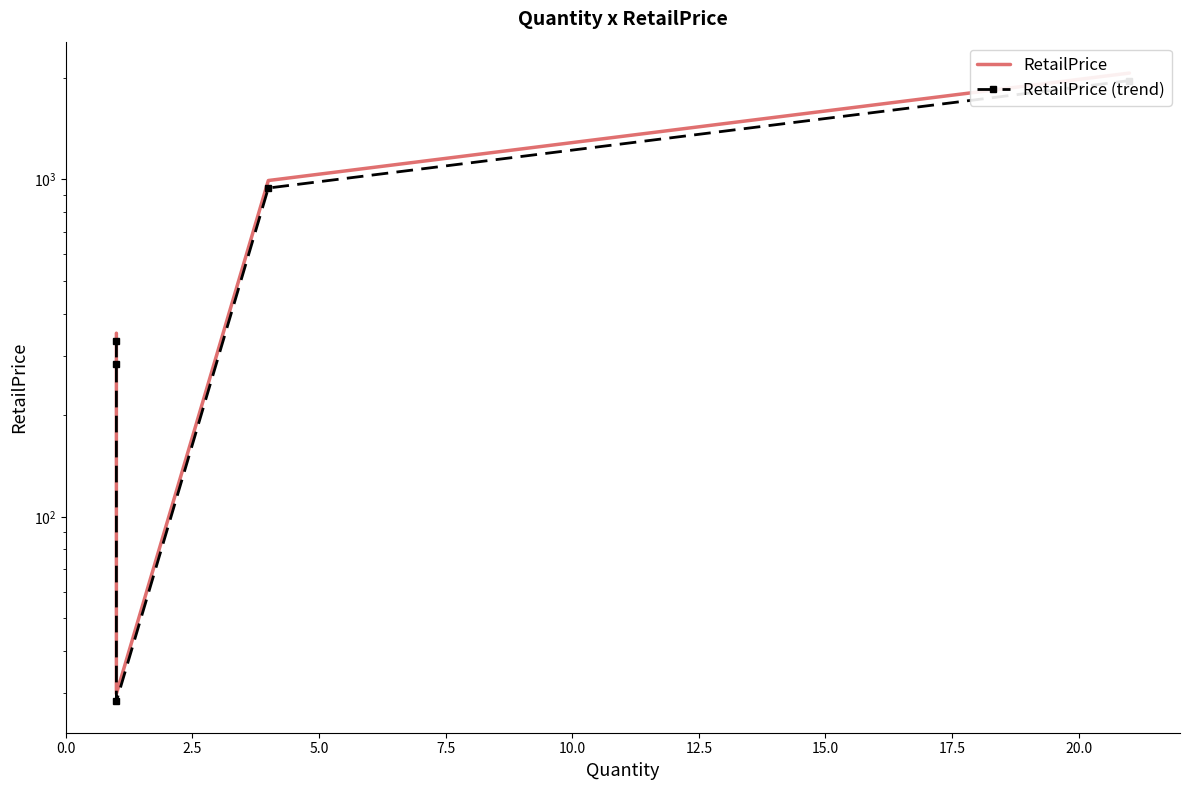

List the series in order of their overall mean, highest first.

RetailPrice, RetailPrice (trend)